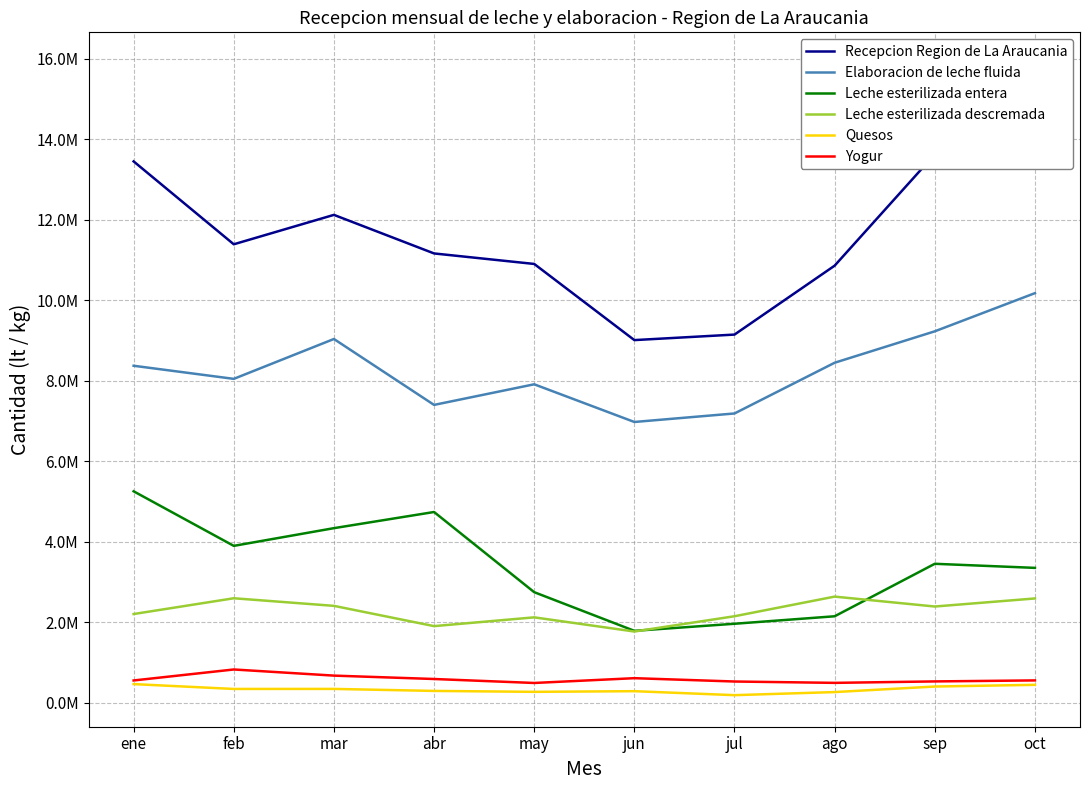

What position from the left is mar?

3